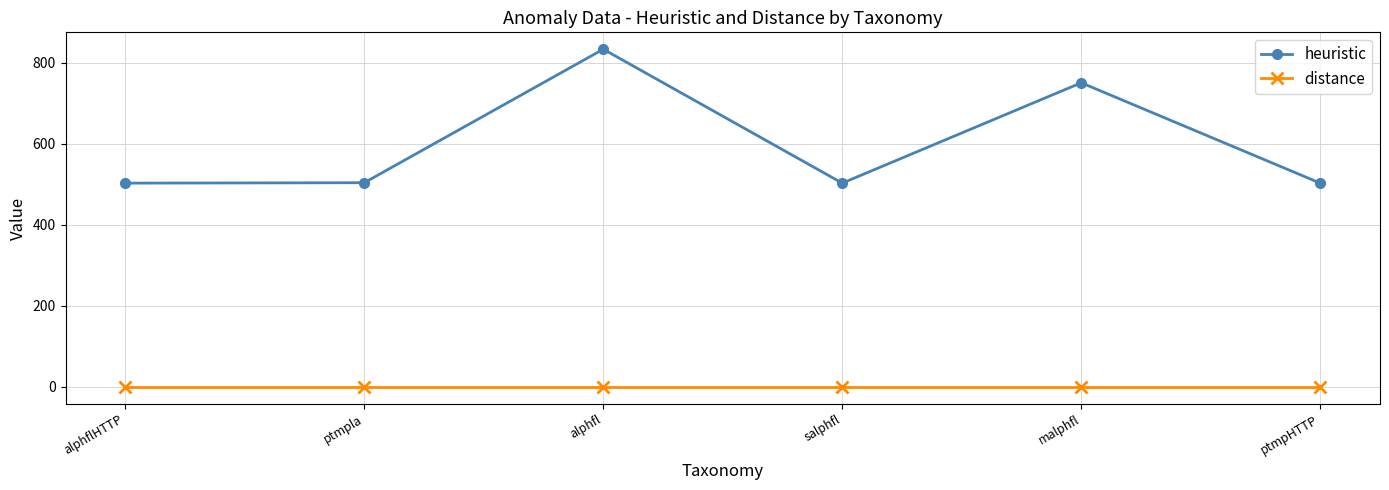

True or false: heuristic and distance cross at least once.

False